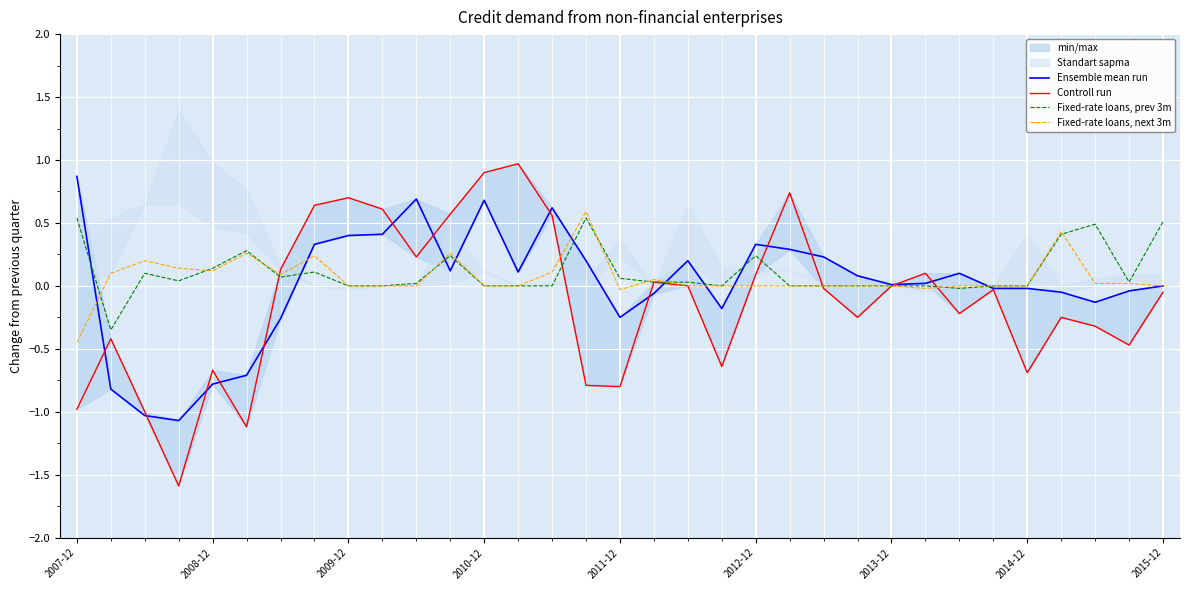

True or false: Ensemble mean run has more than 0 points higher than both neighbors.

True